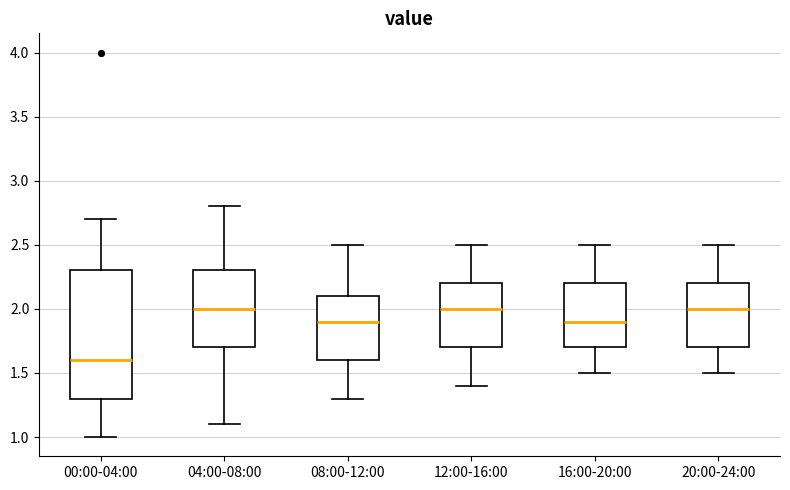

Where is the lower edge of the box for 04:00-08:00 on the y-axis? The values are not printed on the chart, so give them approximately, as read against the axis.

1.7